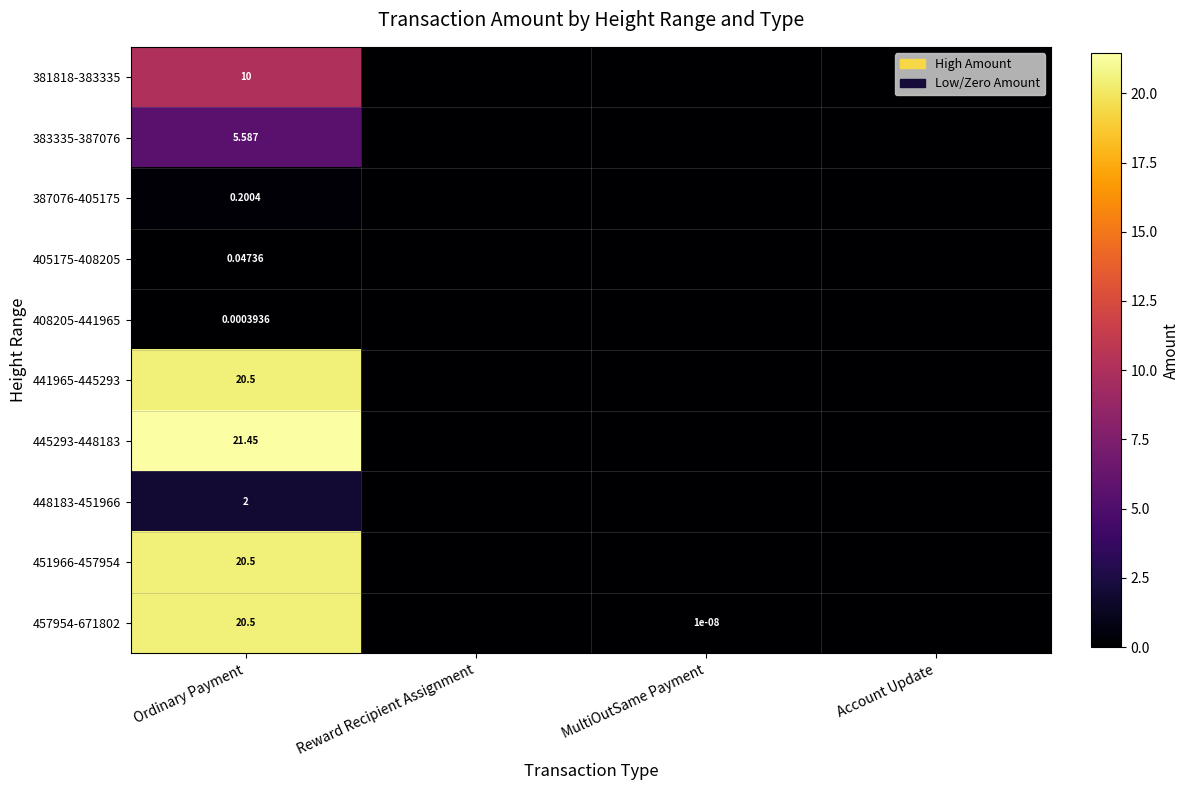

What is the average value of the 445293-448183 series?

5.4